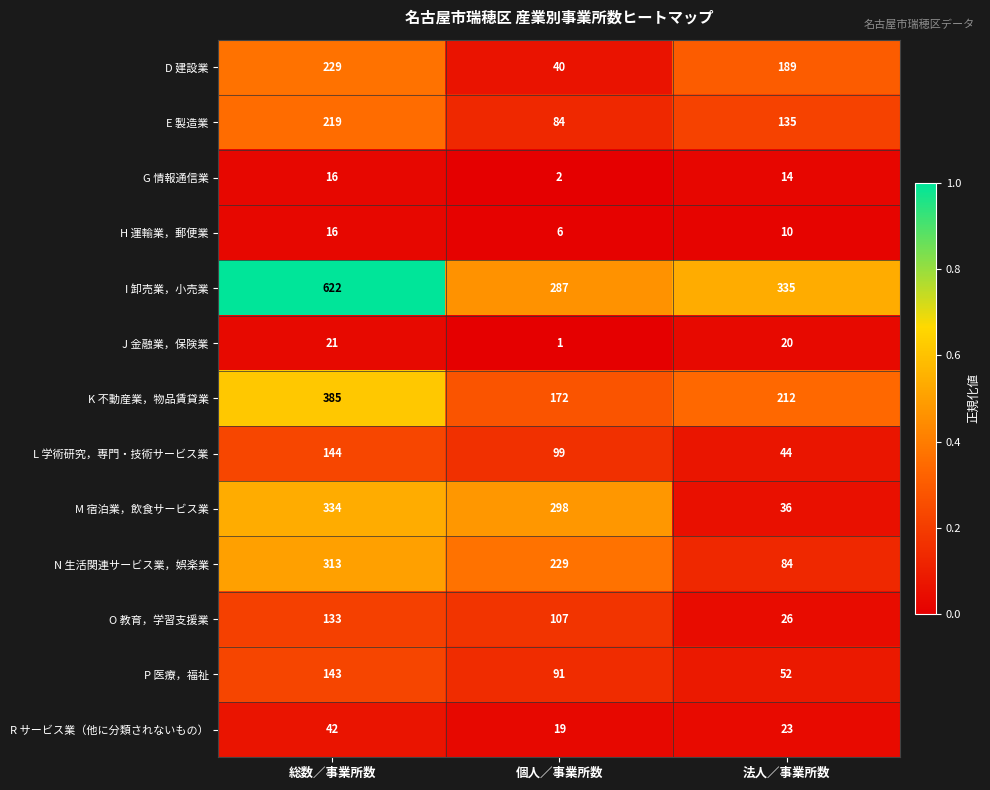

The value of O 教育，学習支援業 at 個人／事業所数 is 107. True or false?

True